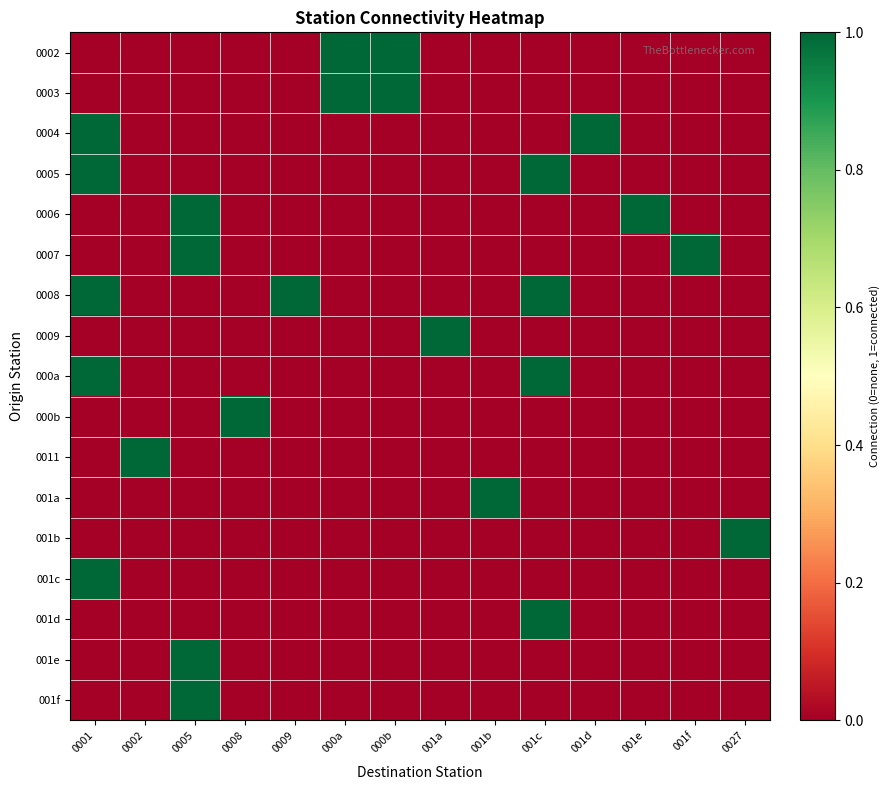

What is the difference between the highest and lowest values at 000b?

1